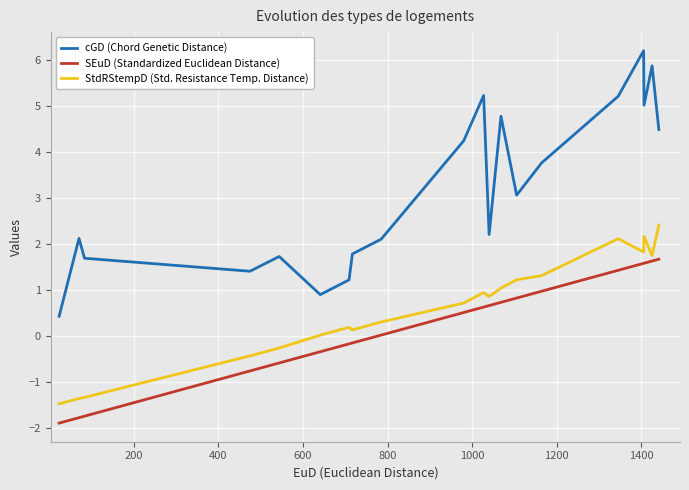

What is the difference between the maximum and minimum values in the cGD (Chord Genetic Distance) series?

5.8